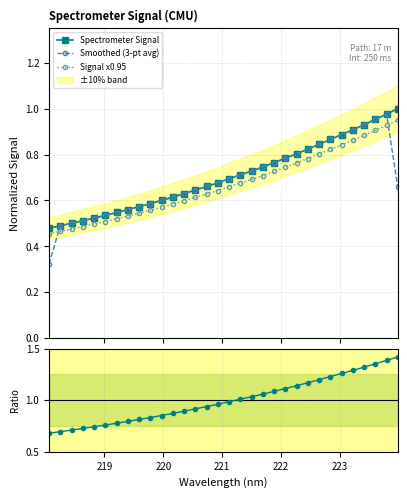

True or false: Signal x0.95 and Spectrometer Signal intersect in this chart.

False